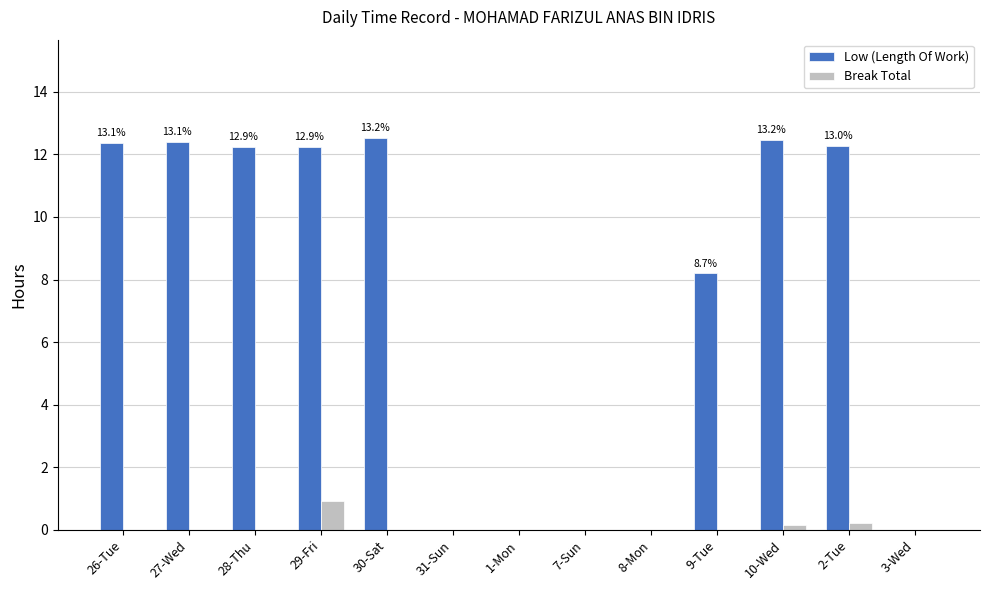

At which label does Break Total reach its peak?

29-Fri